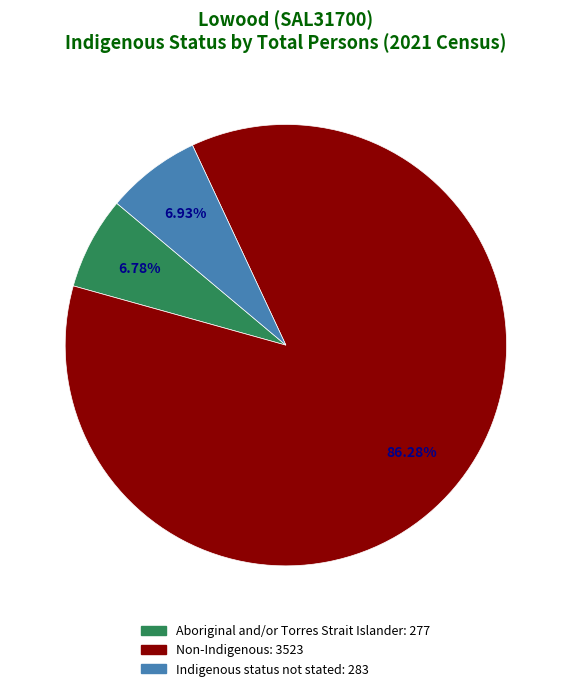

True or false: Indigenous status not stated accounts for 15% of the total.

False